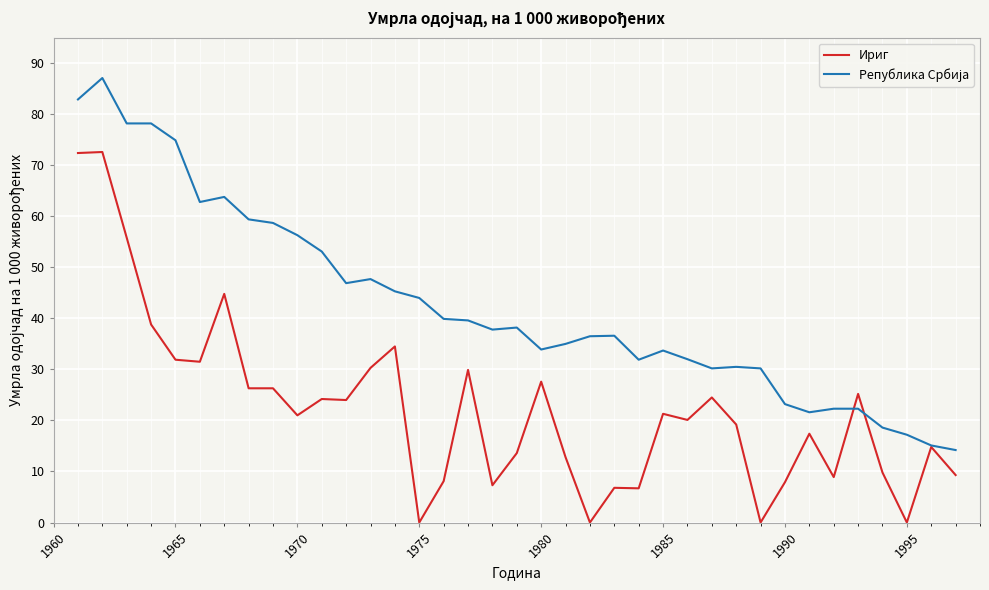

What is the maximum value shown in the chart?

87.1